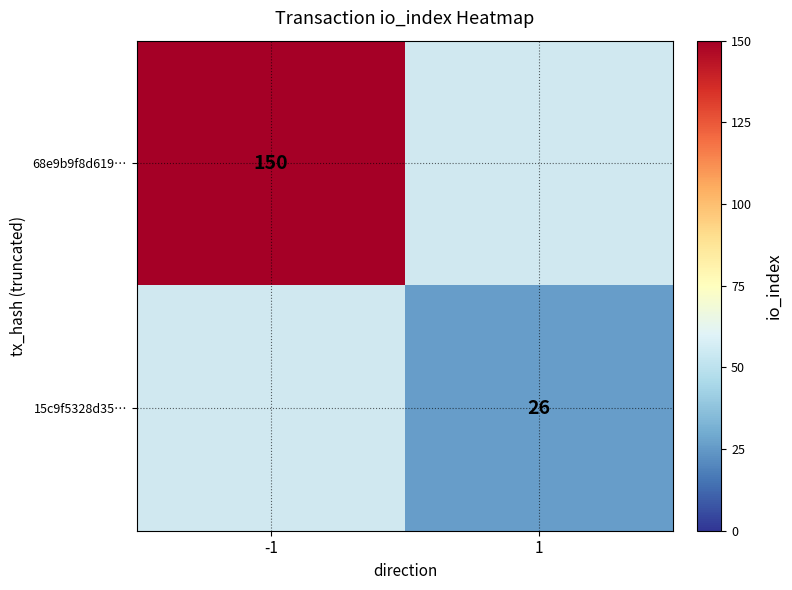

At how many categories does at least one series exceed 123?

1